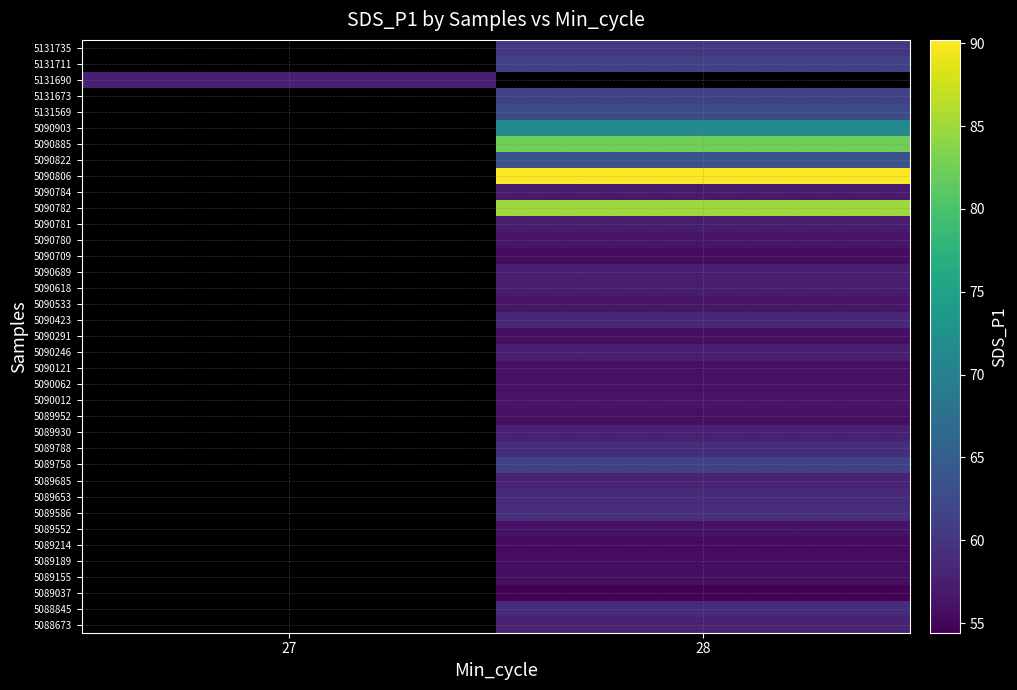

Which has a higher value, 28 or 27?

27